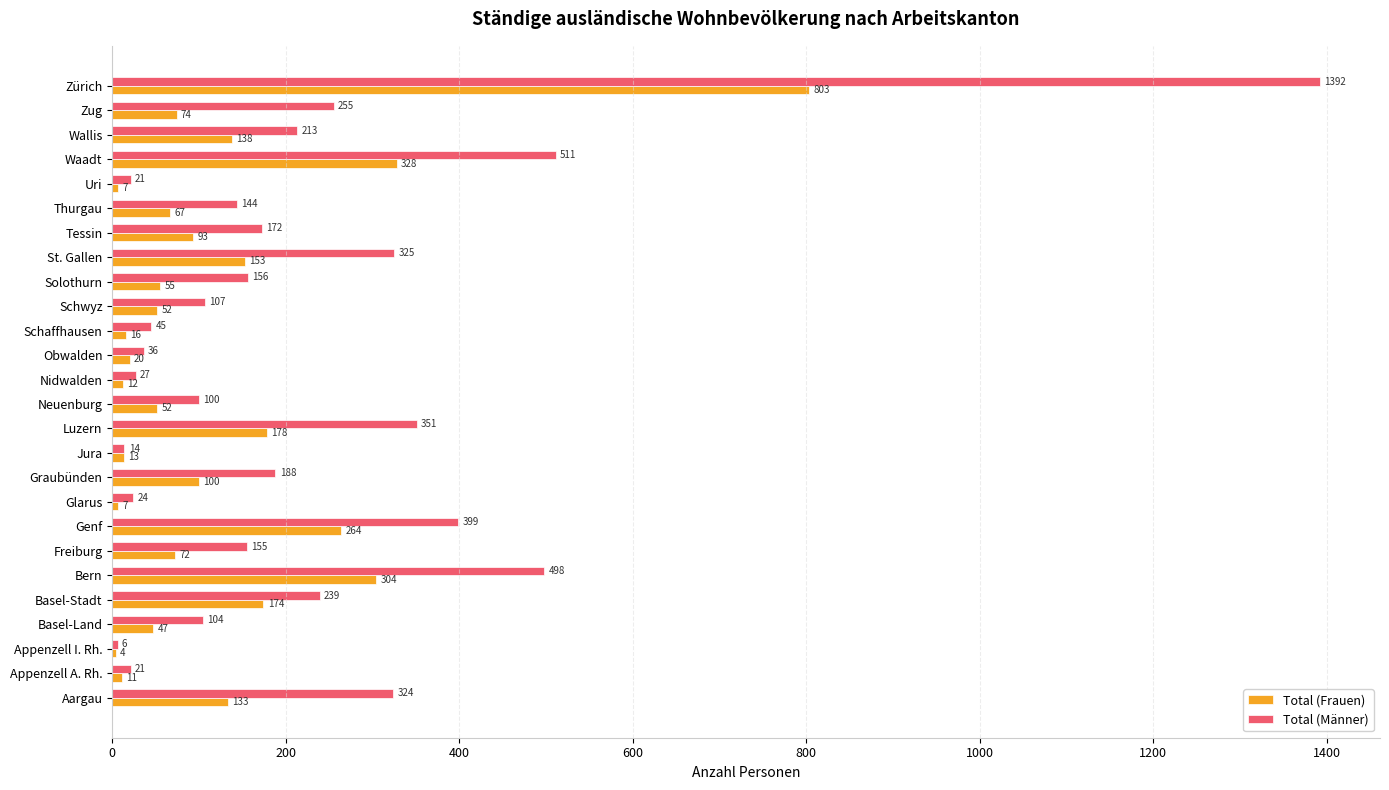

What is the average value of the Total (Männer) series?

224